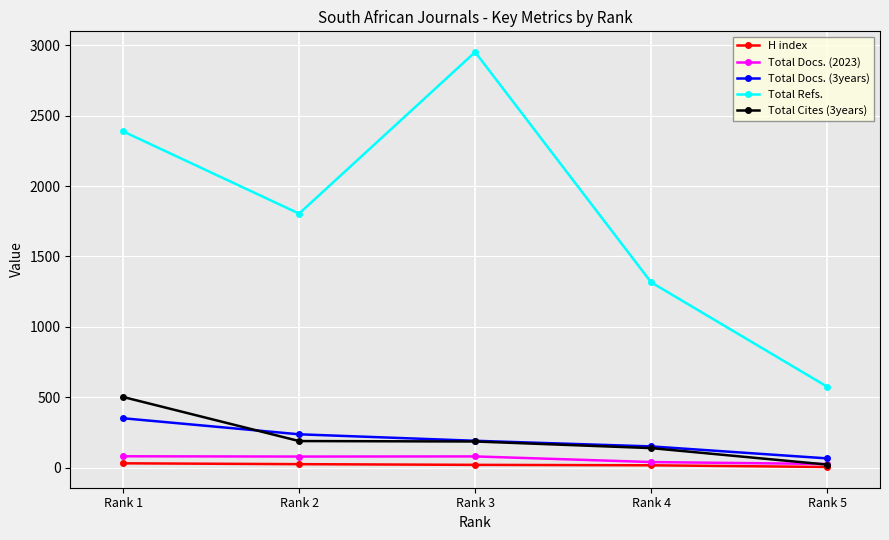

What is the total value across all series at Rank 1?

3353